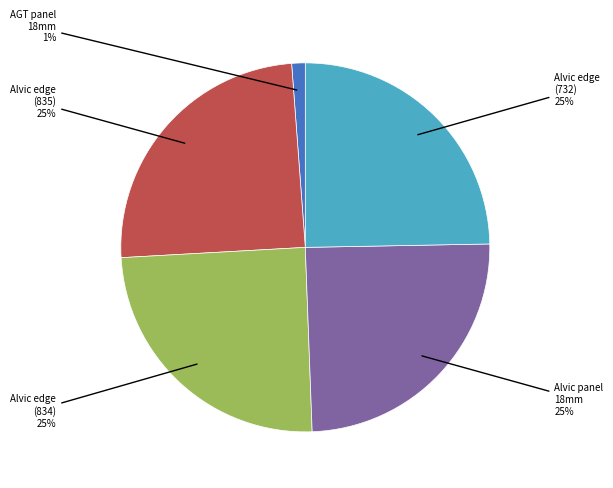

Is there a majority slice in this chart?

No